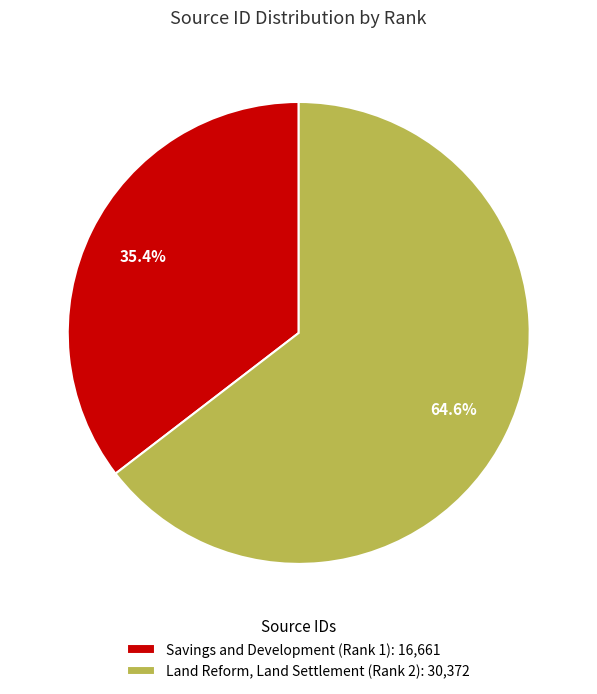

The Savings and Development (Rank 1) slice represents 35% of the pie. True or false?

True